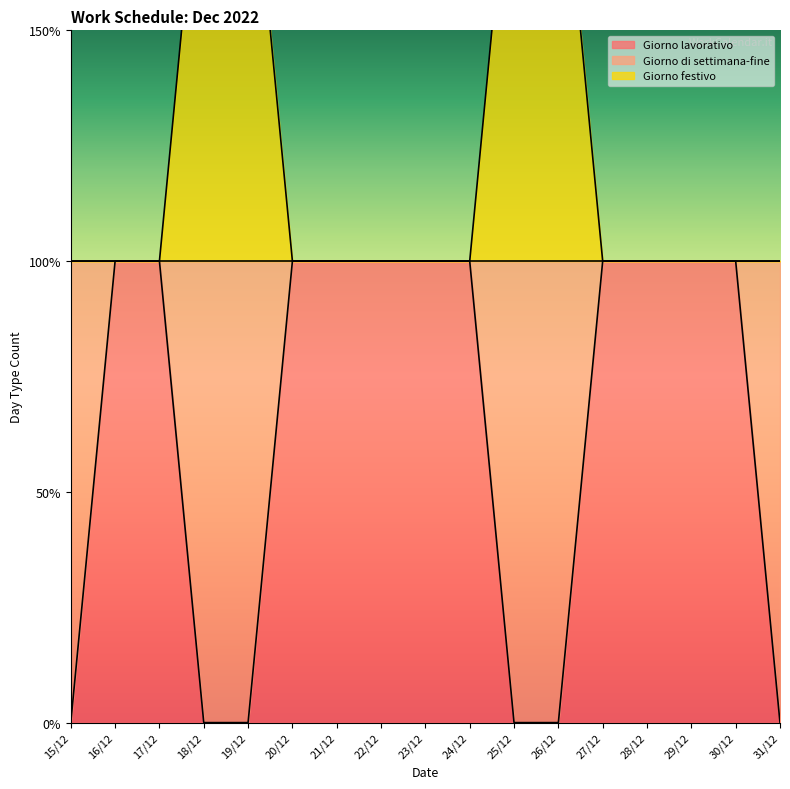

True or false: Giorno festivo has more than 2 points higher than both neighbors.

False